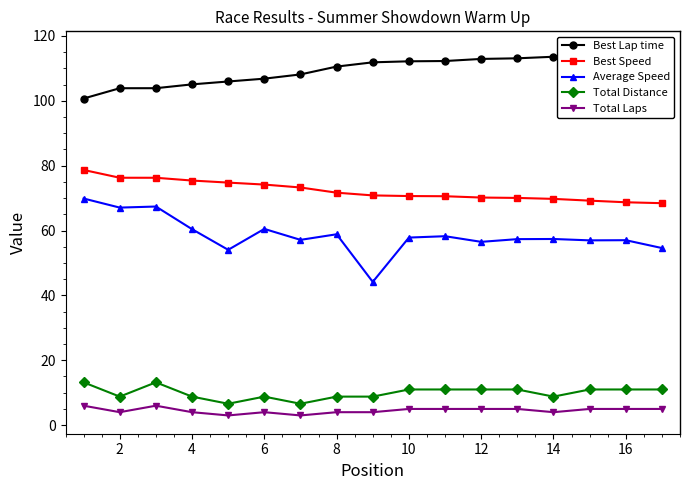

What is the value of the Total Laps point at the 7th from the left?

3.0